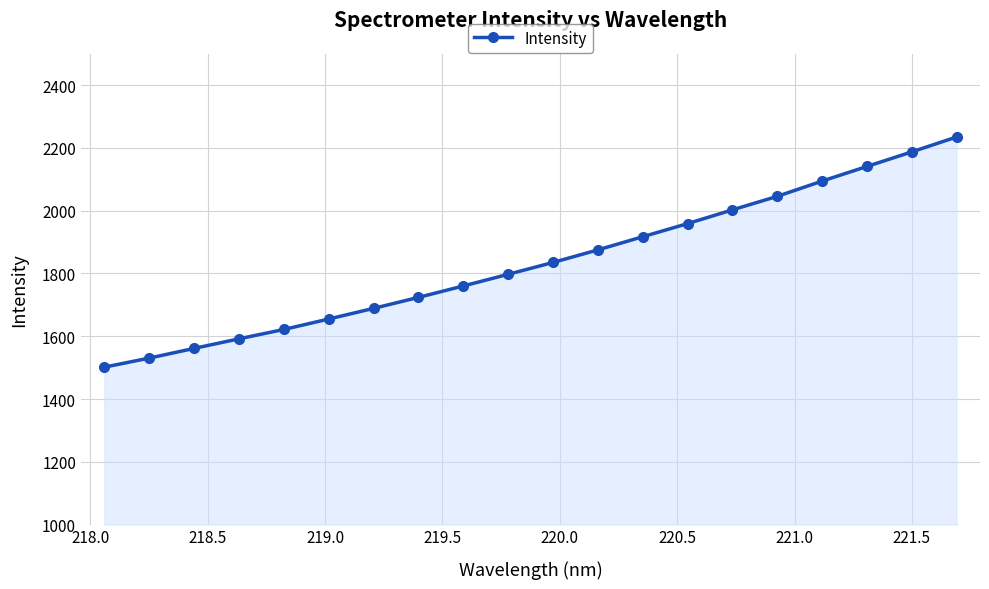

True or false: there are more than 1 points higher than both neighbors.

False